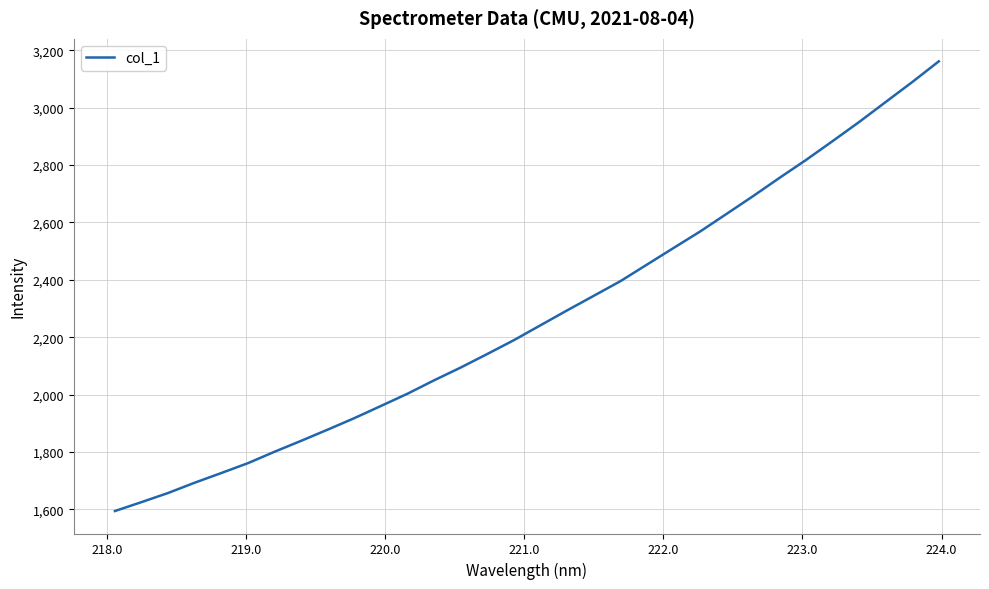

What is the maximum value shown in the chart?

3161.5